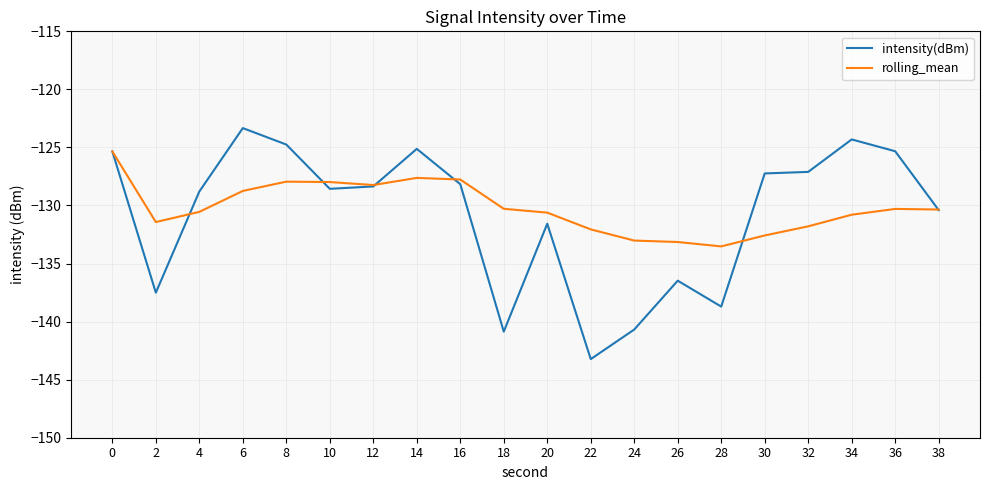

Is the value of intensity(dBm) at 22 greater than the value of rolling_mean at 8?

No